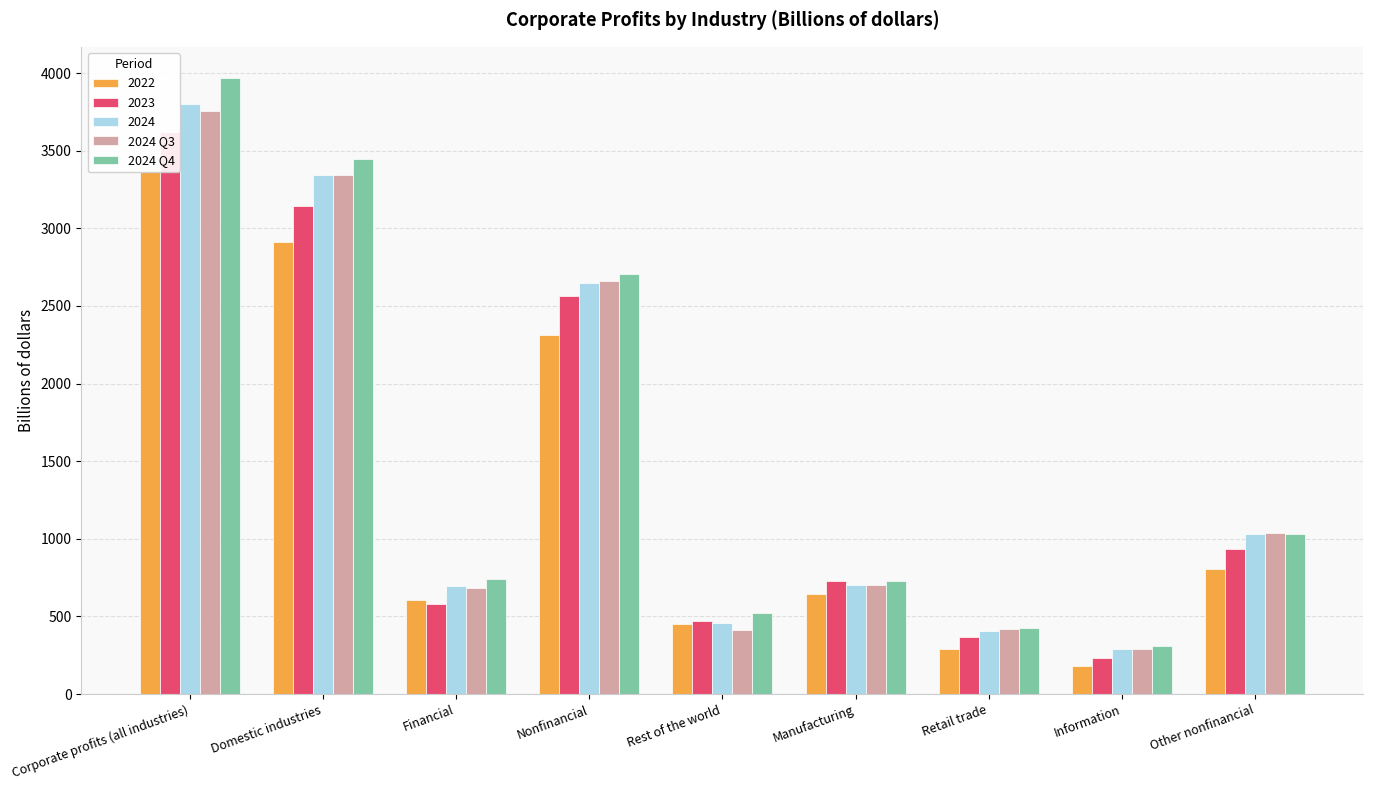

Rank the categories by 2024 Q3 value from highest to lowest.

Corporate profits (all industries), Domestic industries, Nonfinancial, Other nonfinancial, Manufacturing, Financial, Retail trade, Rest of the world, Information